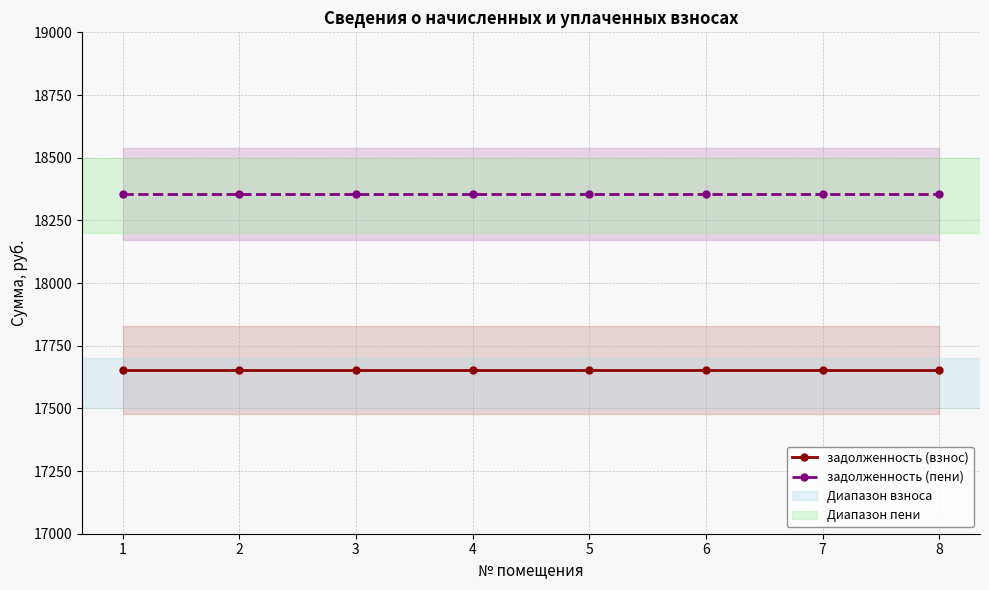

What is the approximate value of задолженность (пени) at 1?

18355.7